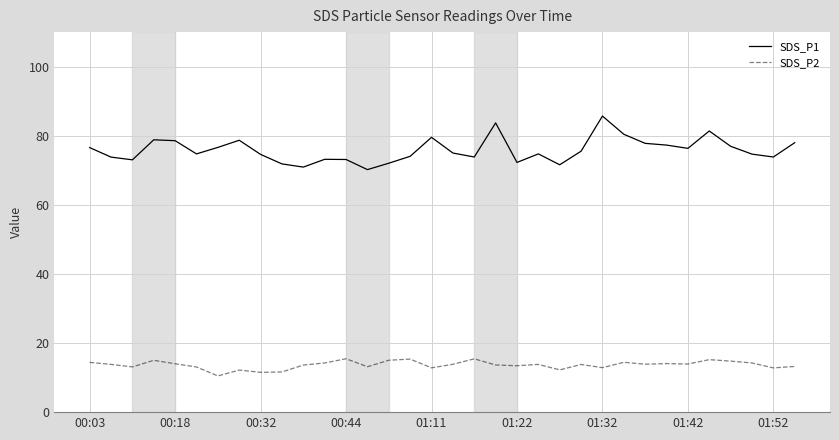

True or false: SDS_P2 and SDS_P1 intersect in this chart.

False